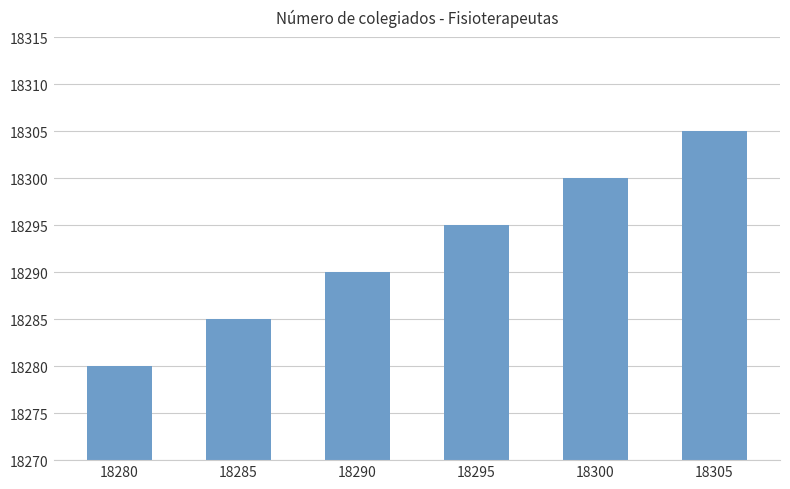

Reading left to right, list all the values displayed in this chart.

18280=18280	18285=18285	18290=18290	18295=18295	18300=18300	18305=18305